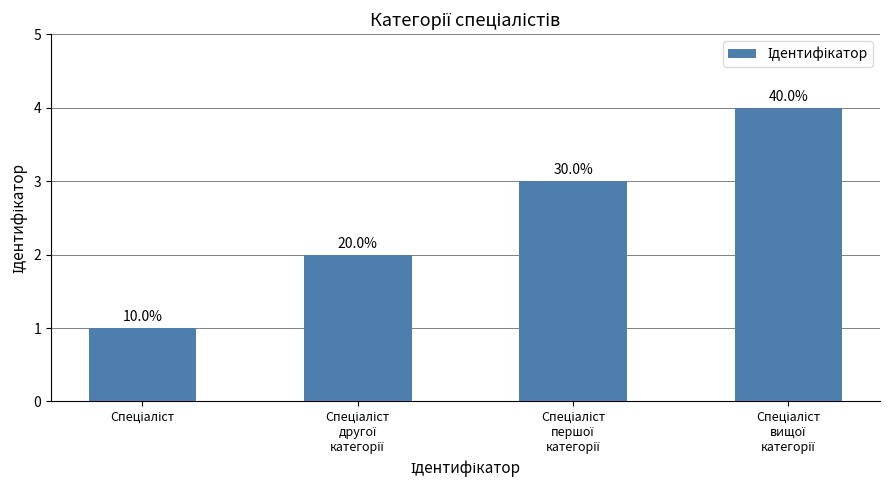

At which label is the value closest to 2?

Спеціаліст
другої
категорії